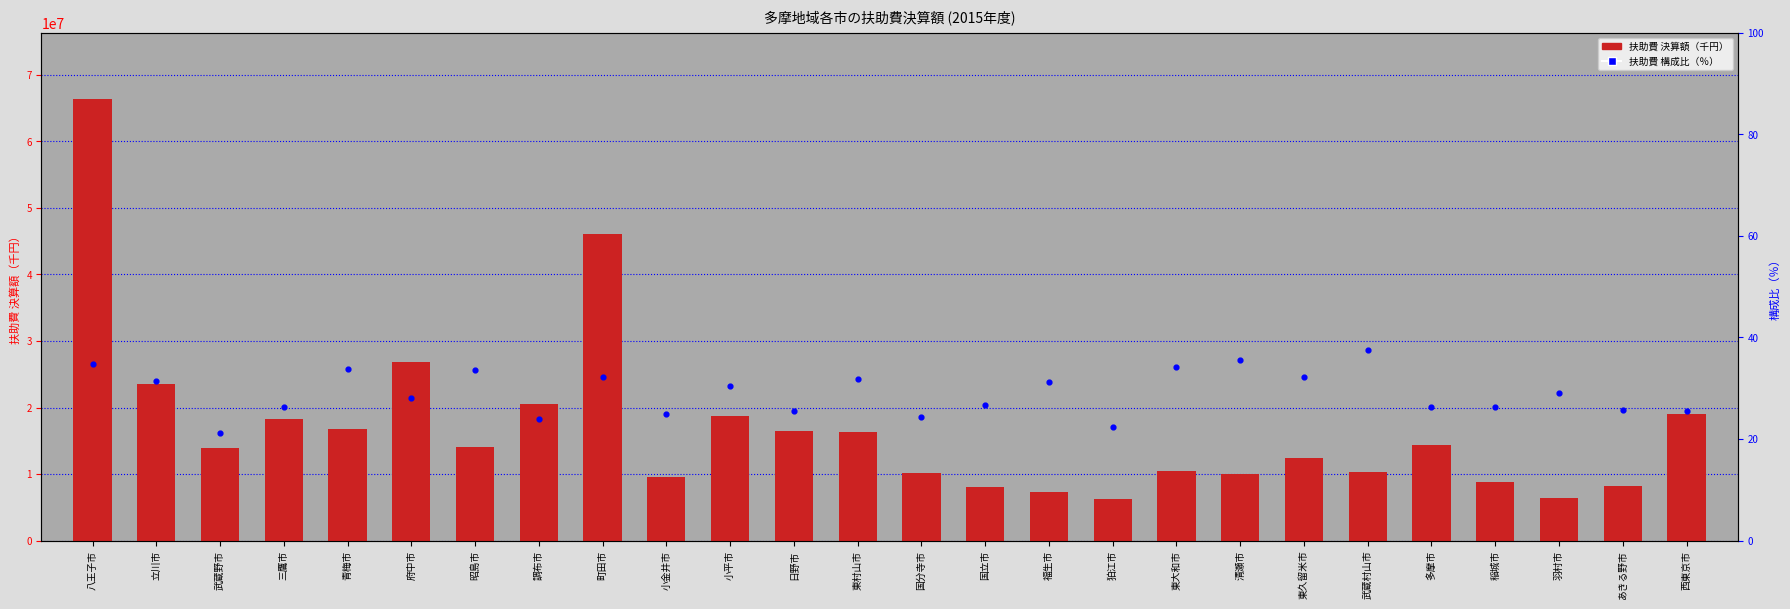

Which series has the widest spread of Y values?

扶助費 決算額（千円）